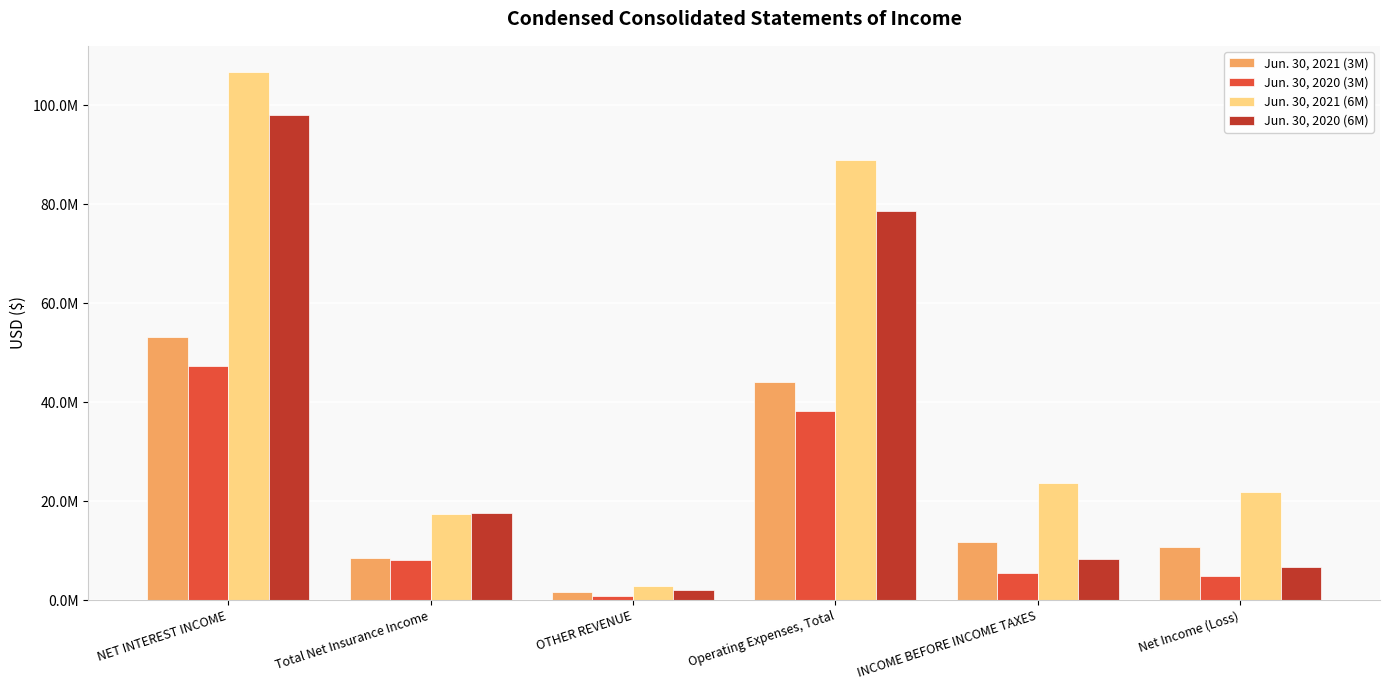

The Jun. 30, 2020 (3M) series shows 47334554 at NET INTEREST INCOME. True or false?

True